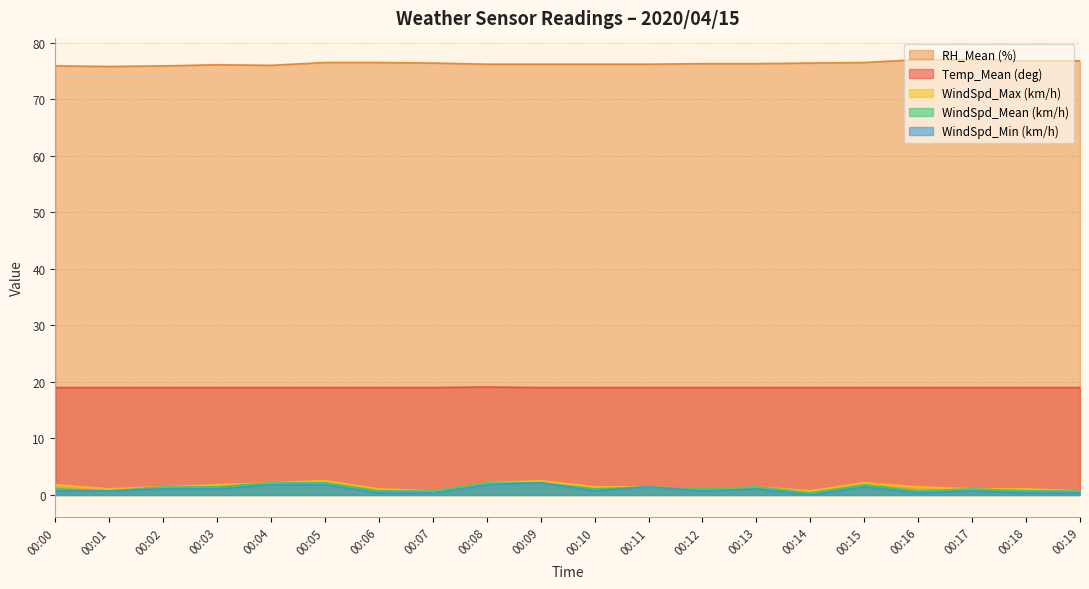

Rank the series at 00:01 from lowest to highest value.

WindSpd_Mean (km/h), WindSpd_Min (km/h), WindSpd_Max (km/h), Temp_Mean (deg), RH_Mean (%)